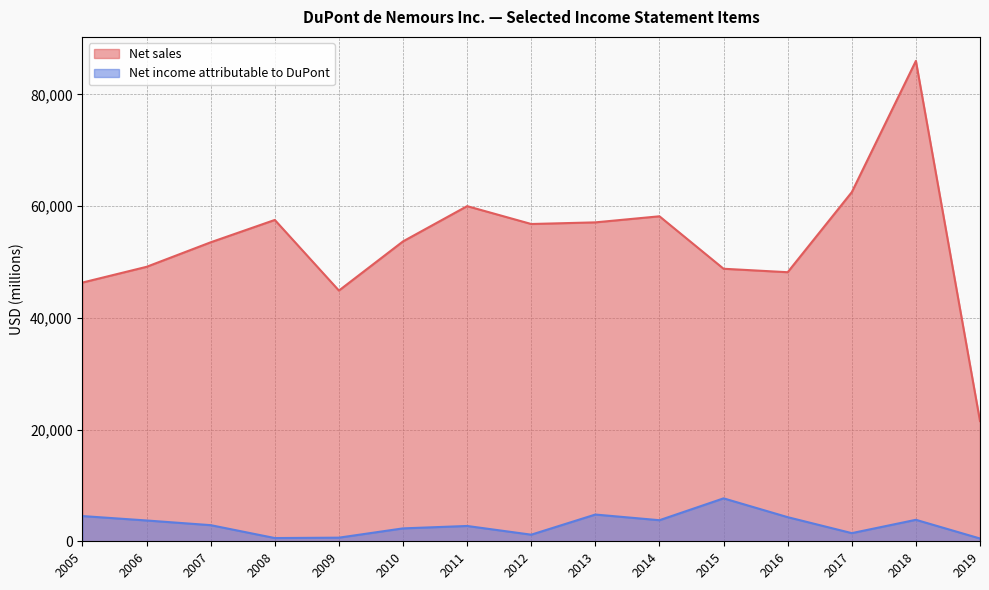

True or false: Net sales and Net income attributable to DuPont cross at least once.

False